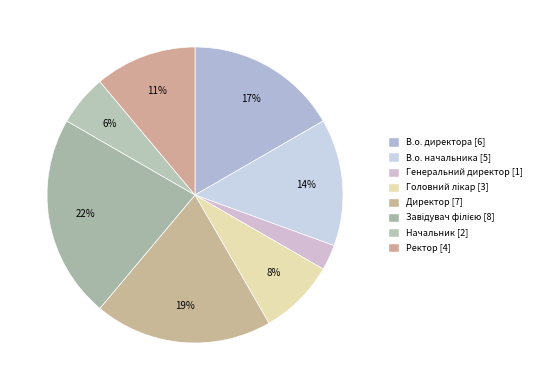

To the nearest percent, what portion does Начальник represent?

6%